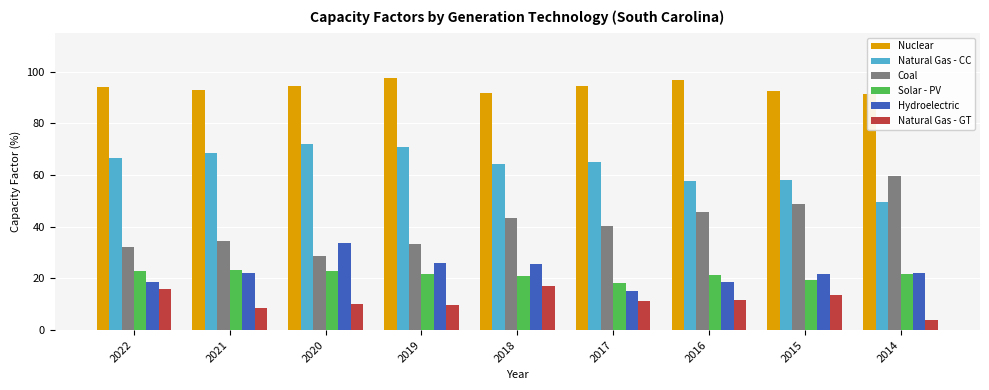

How many data points does each series have?

9